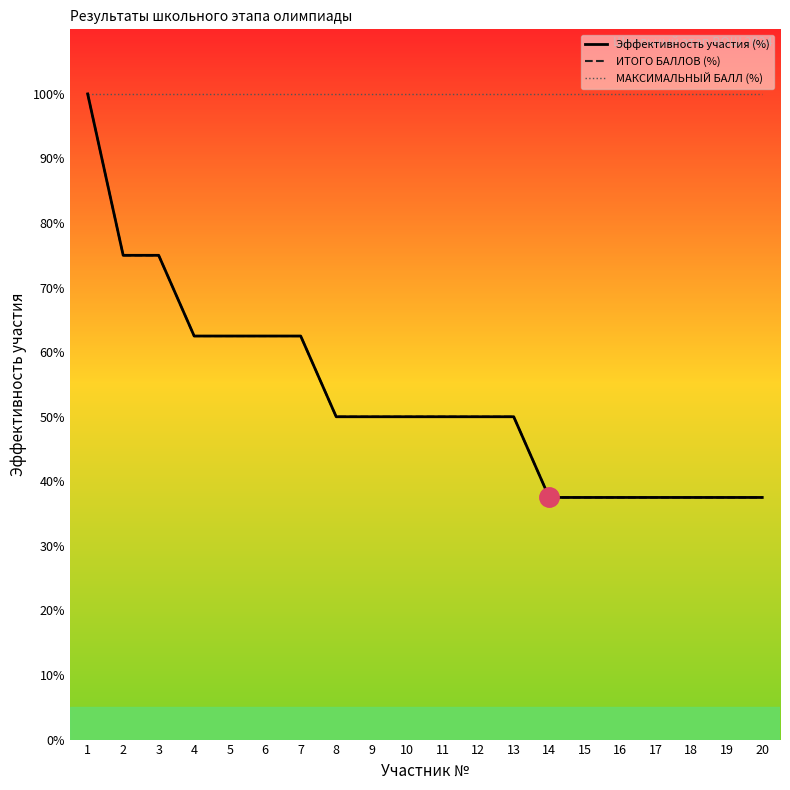

Which series has the widest spread of values?

ИТОГО БАЛЛОВ